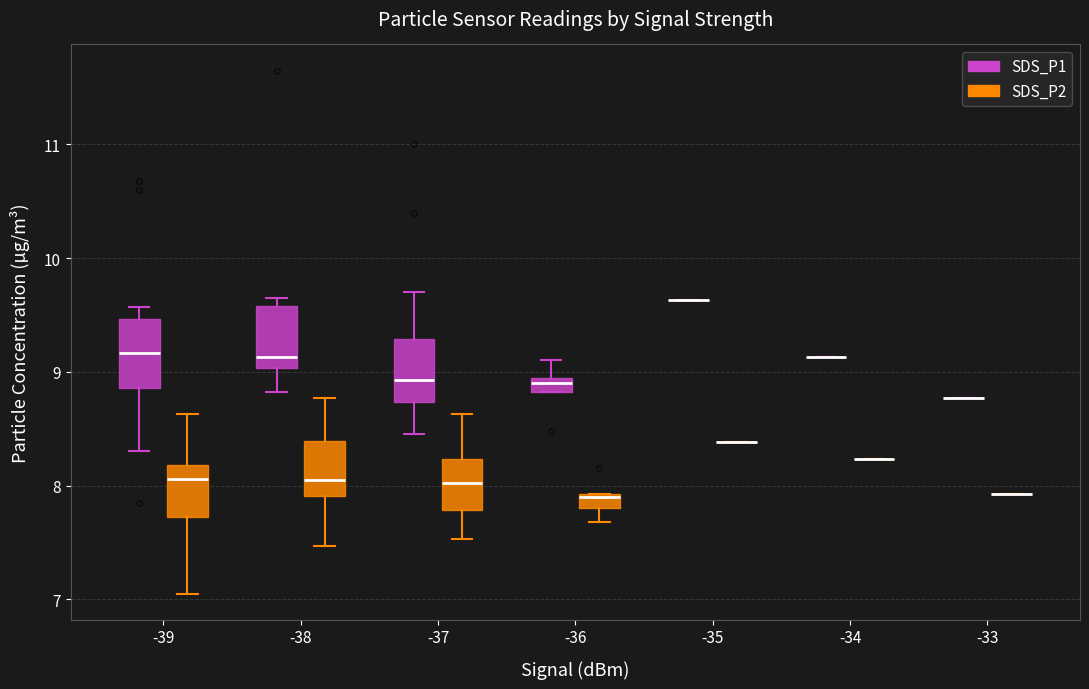

Where does the upper whisker of the box for -39 (SDS_P2) end on the y-axis? The values are not printed on the chart, so give them approximately, as read against the axis.

8.6